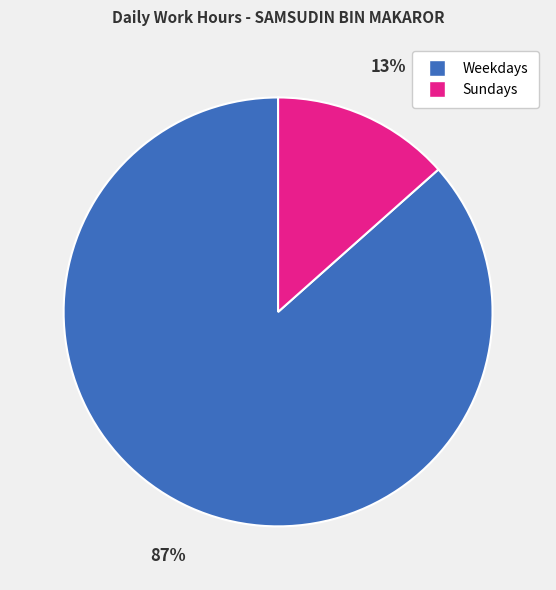

Is there any slice that represents more than half of the pie?

Yes